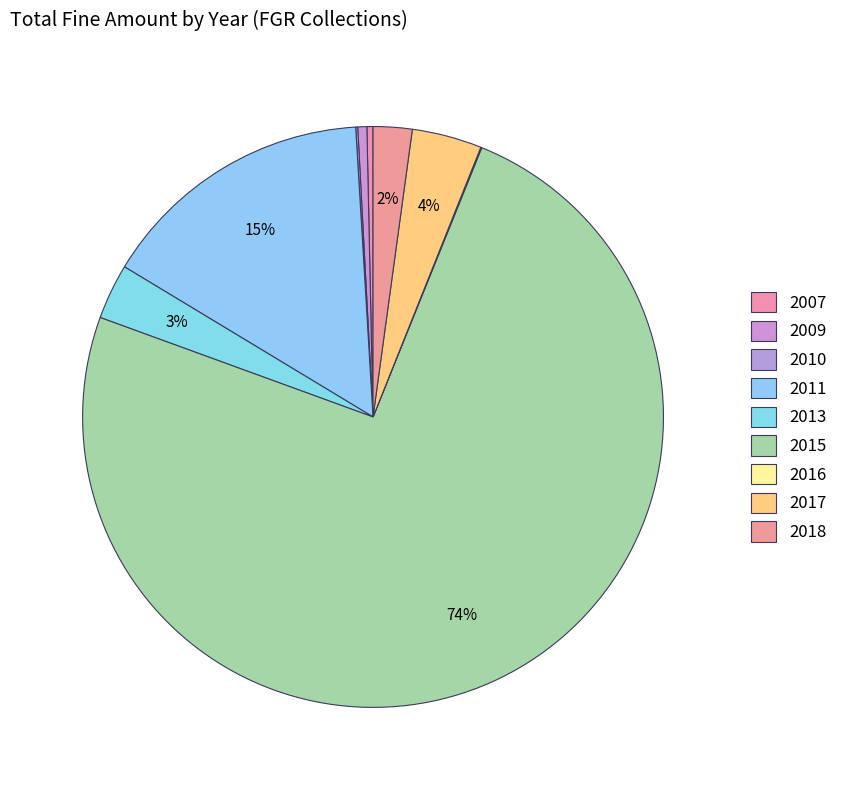

What is the ratio of the value at 2007 to the value at 2013?

0.1